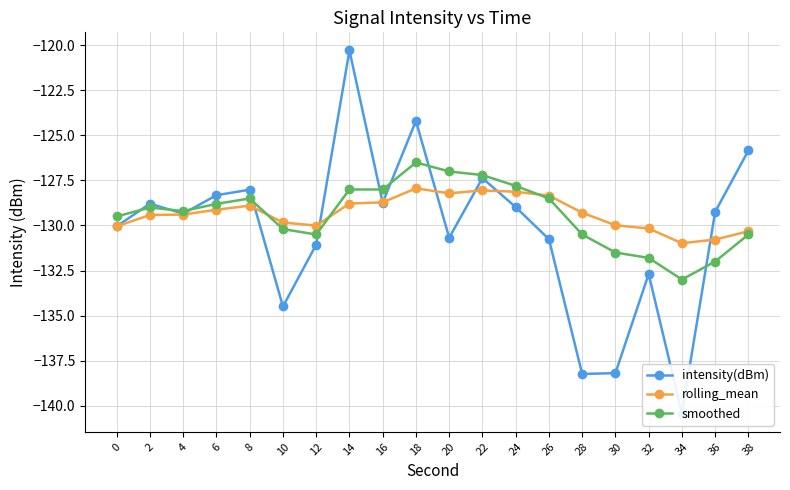

Reading left to right, extract all data points from this chart.

intensity(dBm): 0=-130.0	2=-128.8	4=-129.3	6=-128.3	8=-128.0	10=-134.5	12=-131.1	14=-120.3	16=-128.7	18=-124.2	20=-130.7	22=-127.4	24=-129.0	26=-130.8	28=-138.2	30=-138.2	32=-132.7	34=-140.4	36=-129.2	38=-125.8
rolling_mean: 0=-130.0	2=-129.4	4=-129.4	6=-129.1	8=-128.9	10=-129.8	12=-130.0	14=-128.8	16=-128.7	18=-127.9	20=-128.2	22=-128.1	24=-128.1	26=-128.3	28=-129.3	30=-130.0	32=-130.2	34=-131.0	36=-130.8	38=-130.3
smoothed: 0=-129.5	2=-129.0	4=-129.2	6=-128.8	8=-128.5	10=-130.2	12=-130.5	14=-128.0	16=-128.0	18=-126.5	20=-127.0	22=-127.2	24=-127.8	26=-128.5	28=-130.5	30=-131.5	32=-131.8	34=-133.0	36=-132.0	38=-130.5